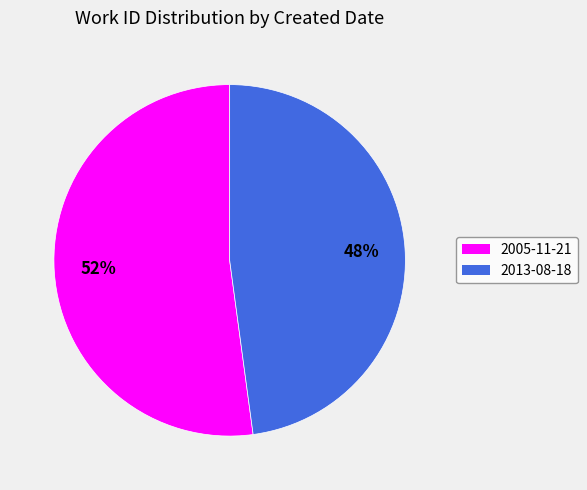

Do 2005-11-21 and 2013-08-18 together represent more than half of the pie?

Yes